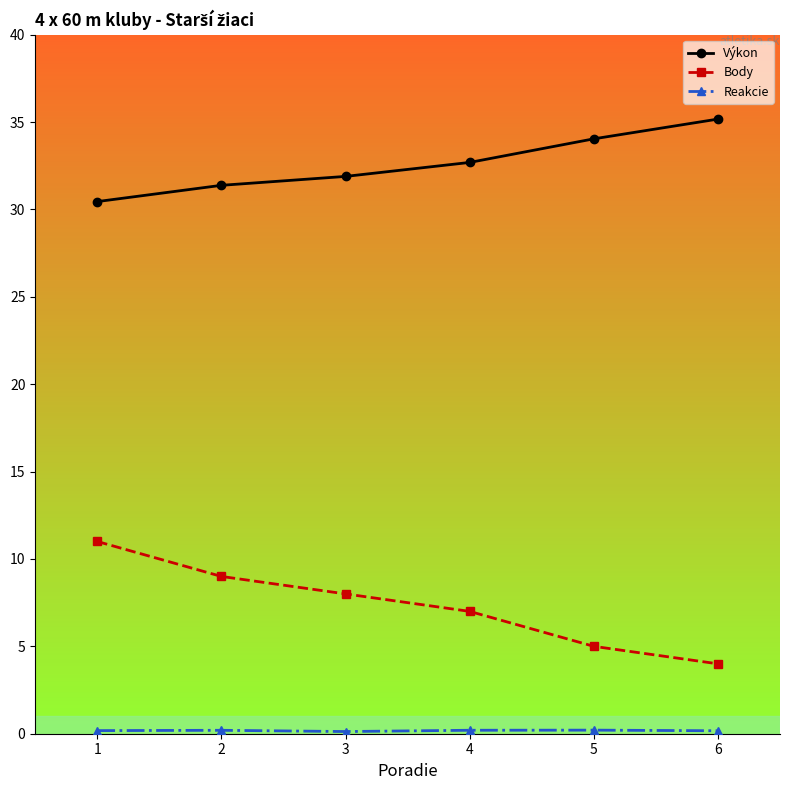

What is the total value across all series at 6?

39.3